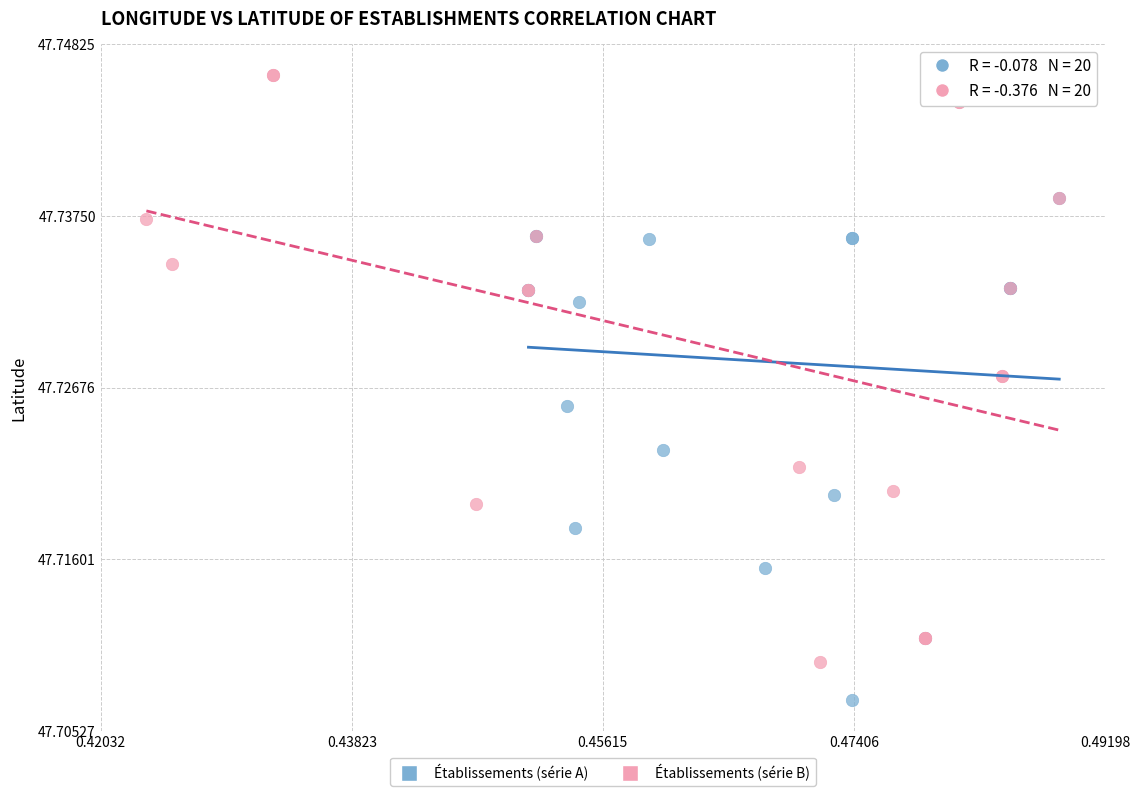

Which series contains the highest Y value?

Établissements (série B)